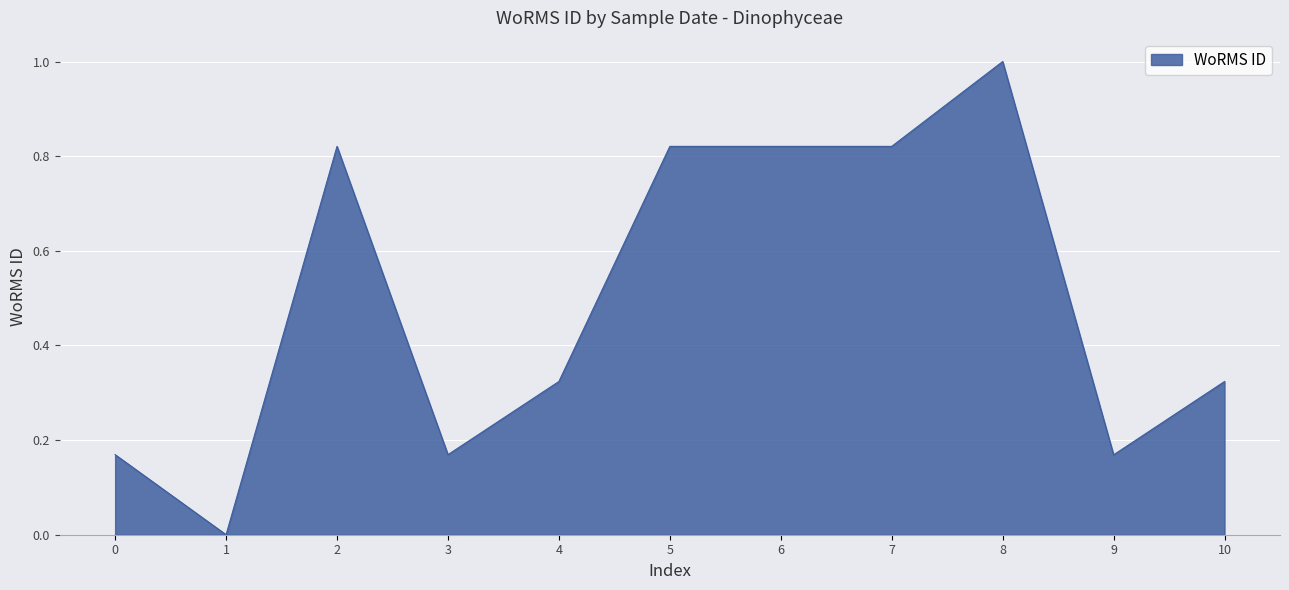

Is it true that the value at 1 is 0.0?

True